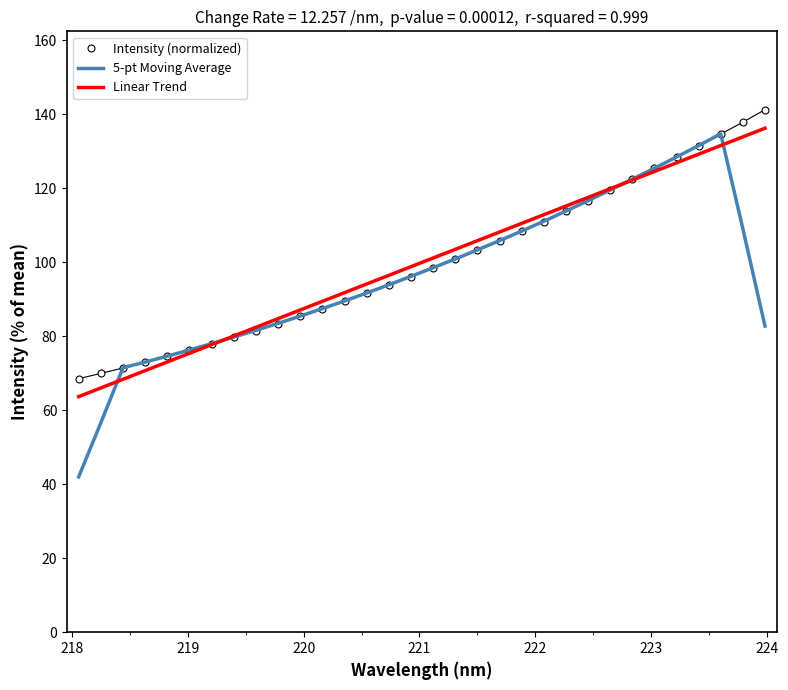

What is the minimum value shown in the chart?

42.0